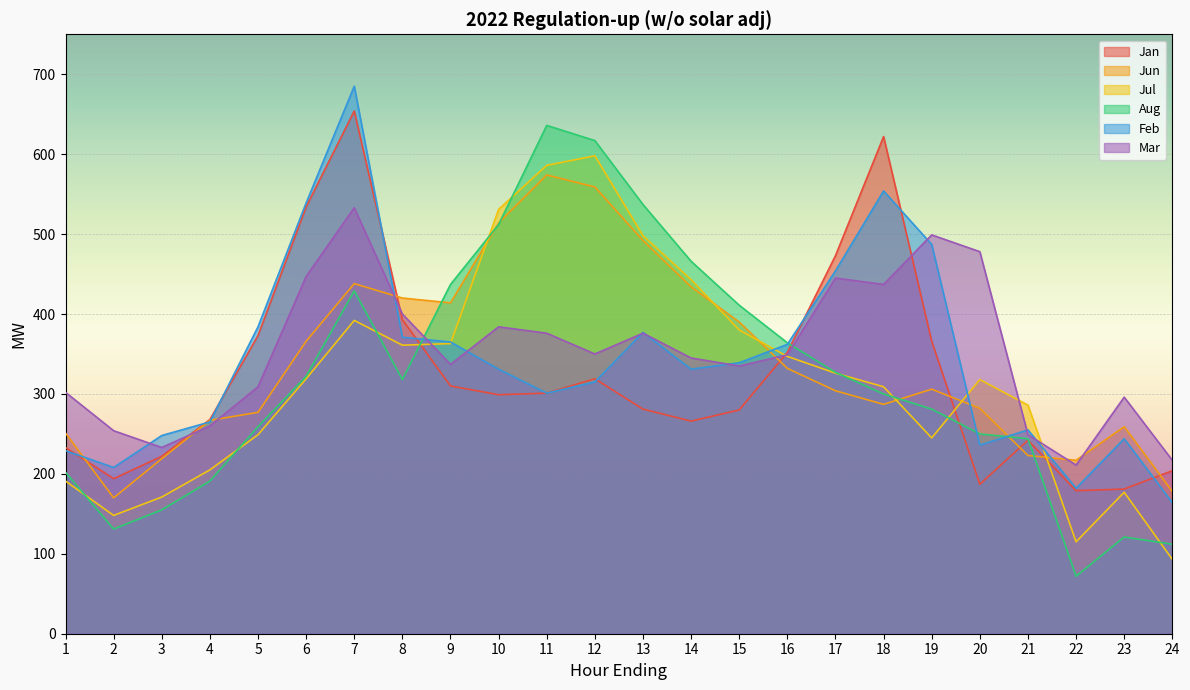

The value of Feb at 13 is 377. True or false?

True